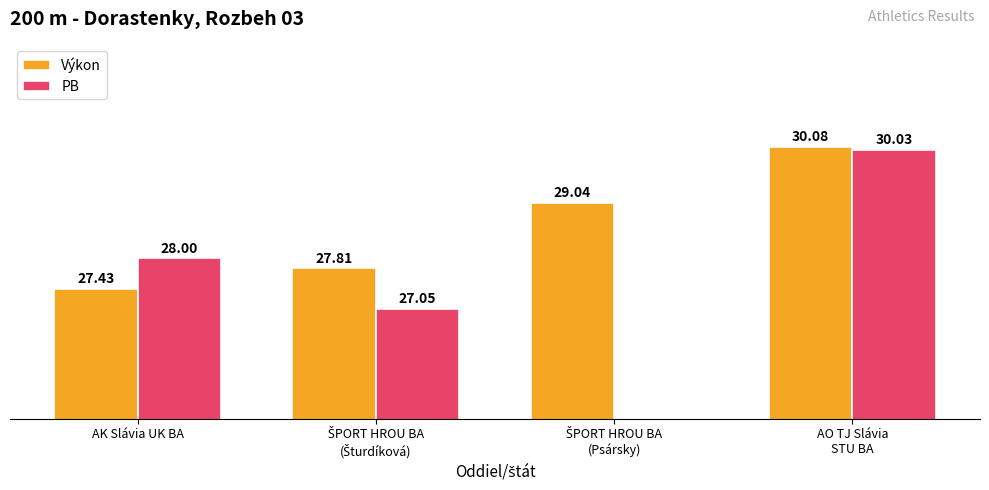

What is the label of the 4th bar from the right?

AK Slávia UK BA